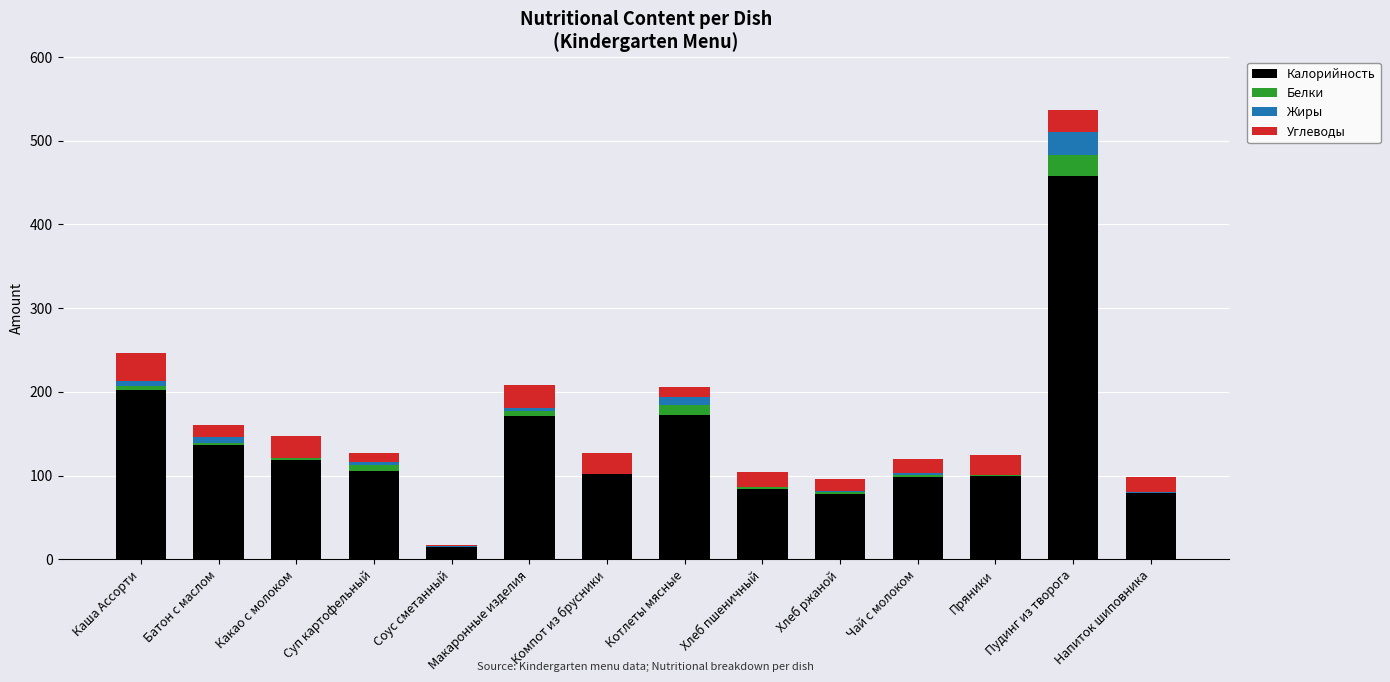

The Калорийность series shows 45.2 at Хлеб ржаной. True or false?

False